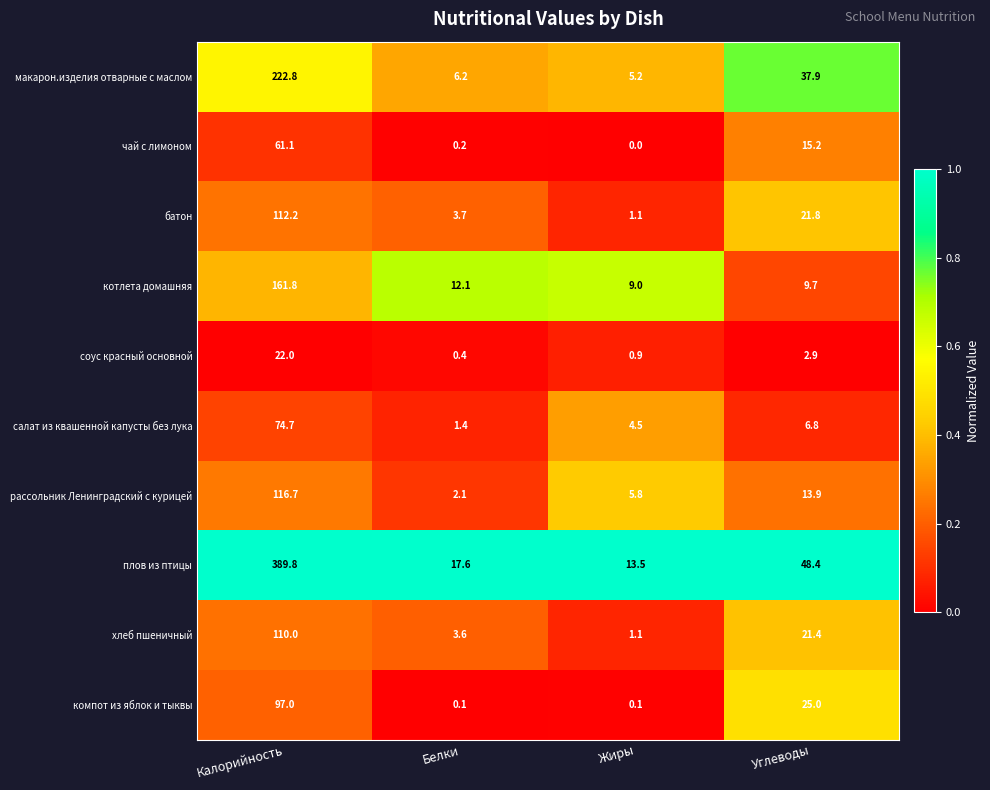

What is the difference between the second highest and minimum values in the плов из птицы series?

34.9